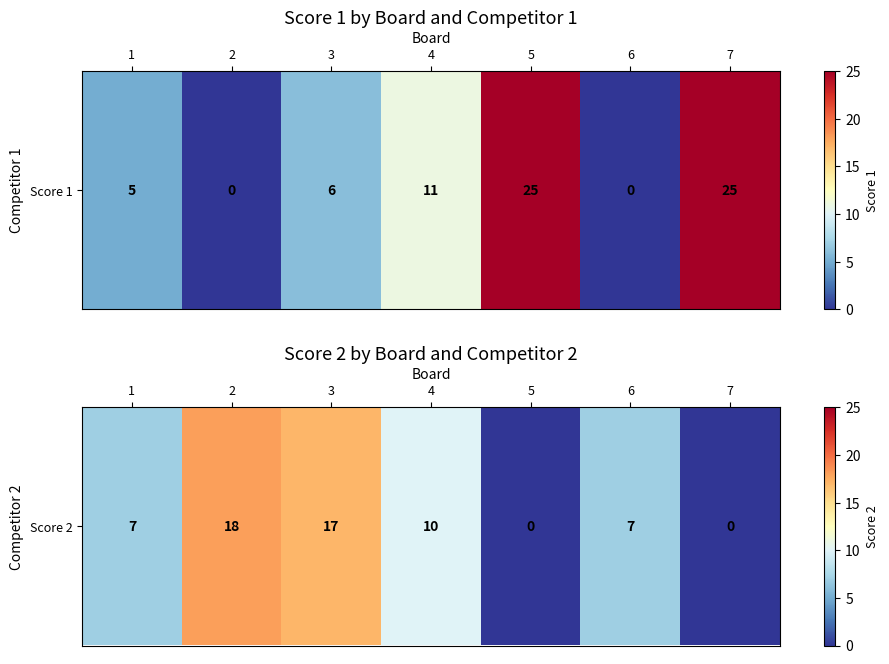

The chart shows a value of 26 at 2. True or false?

False